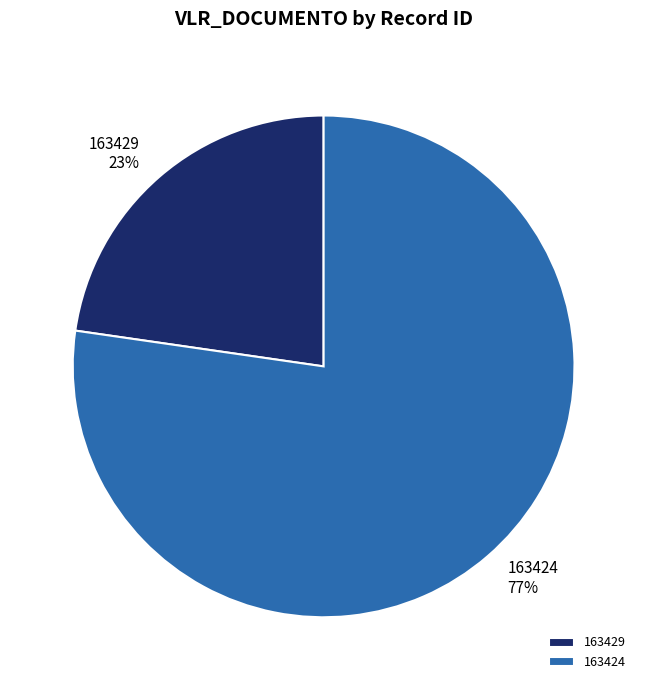

Does 163424 account for over 50% of the chart?

Yes